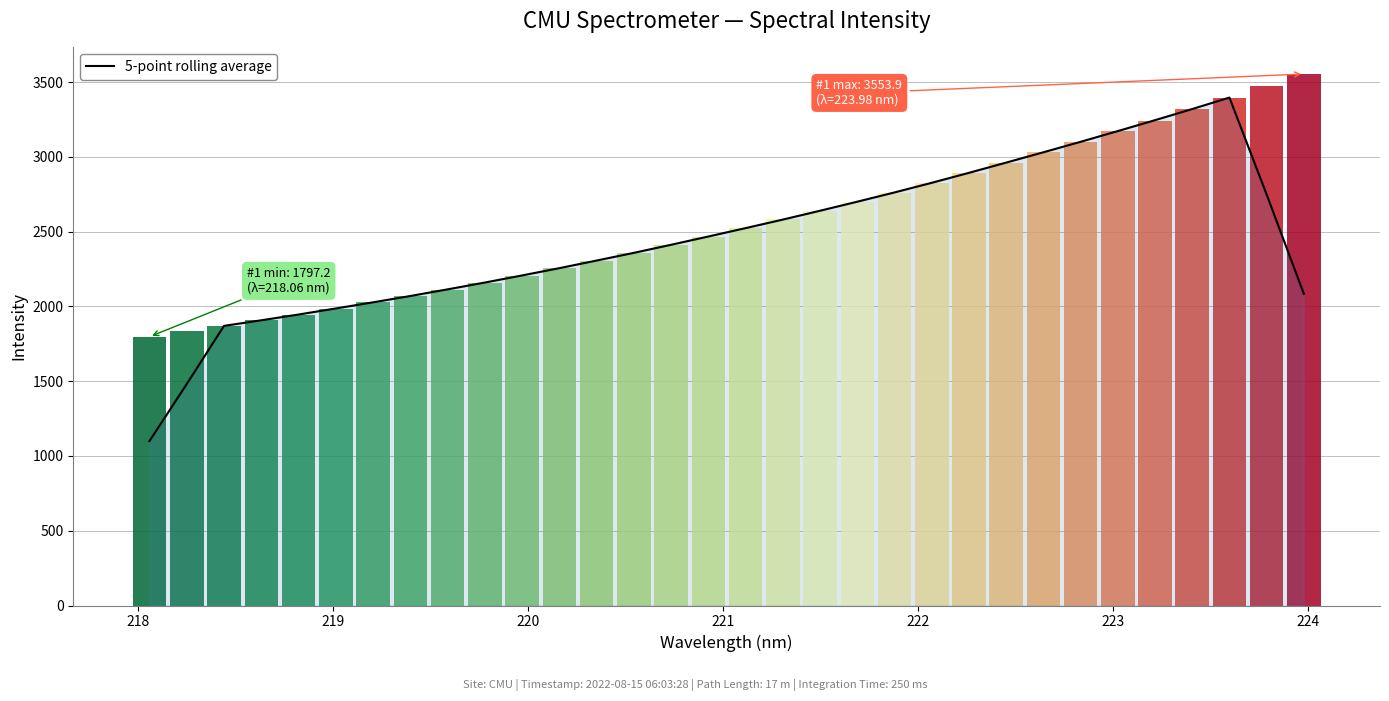

What is the highest value of the 5-point rolling average series?

3396.4